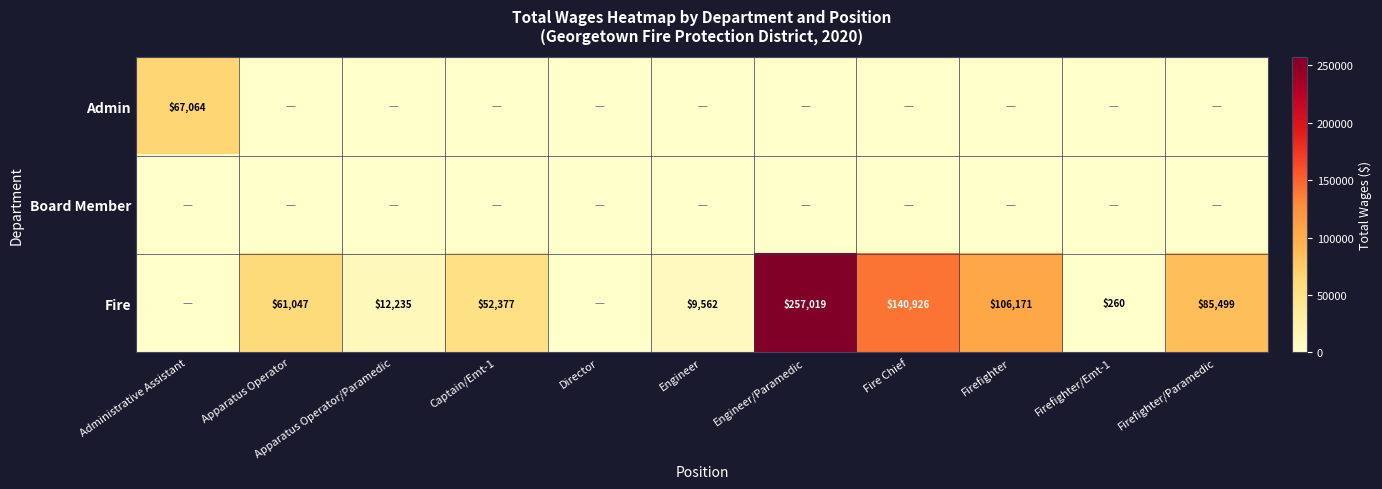

The Fire series shows 3037 at Apparatus Operator/Paramedic. True or false?

False